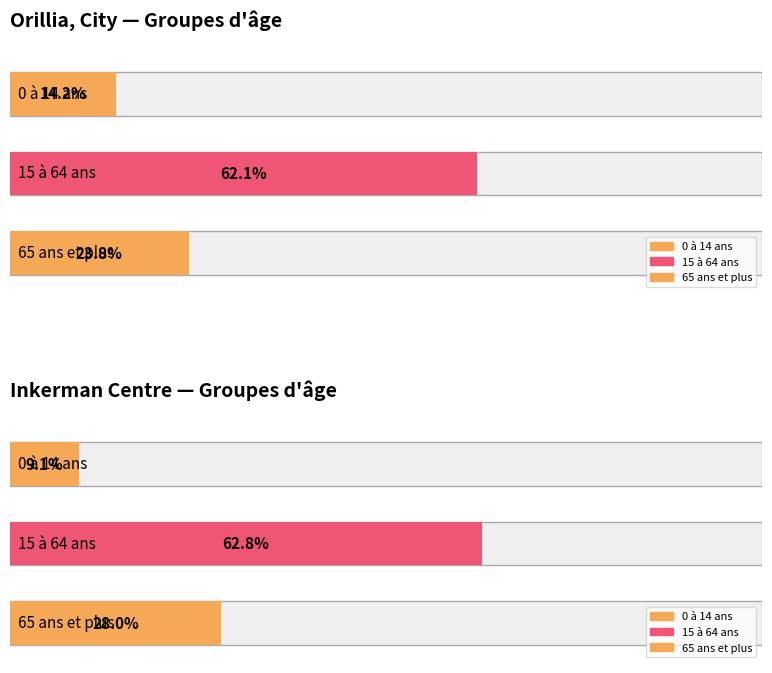

What position from the left is 0 à 14 ans?

1